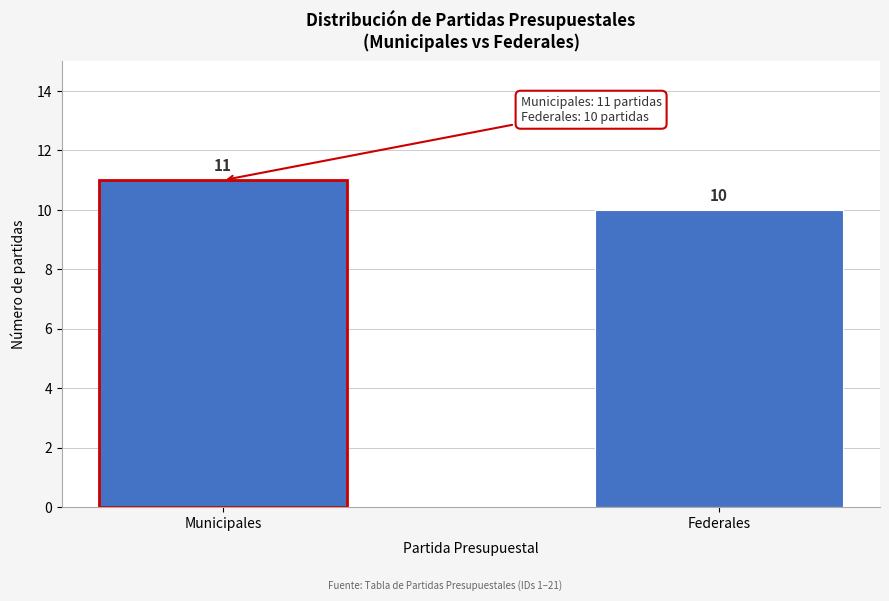

Reading left to right, list all the values displayed in this chart.

11	10